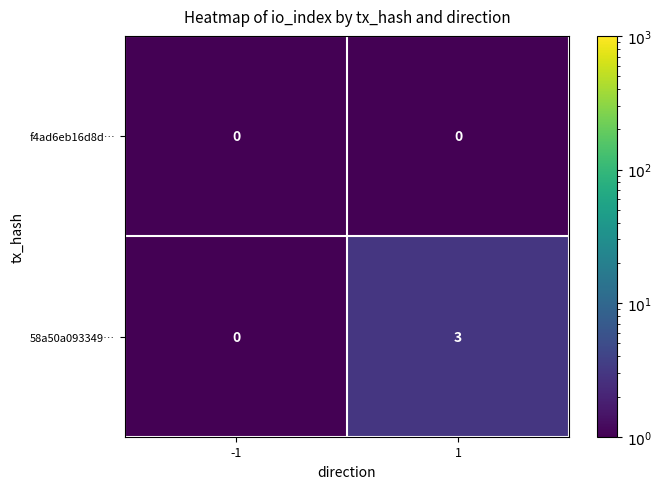

Which series has the largest range (max minus min)?

58a50a093349…